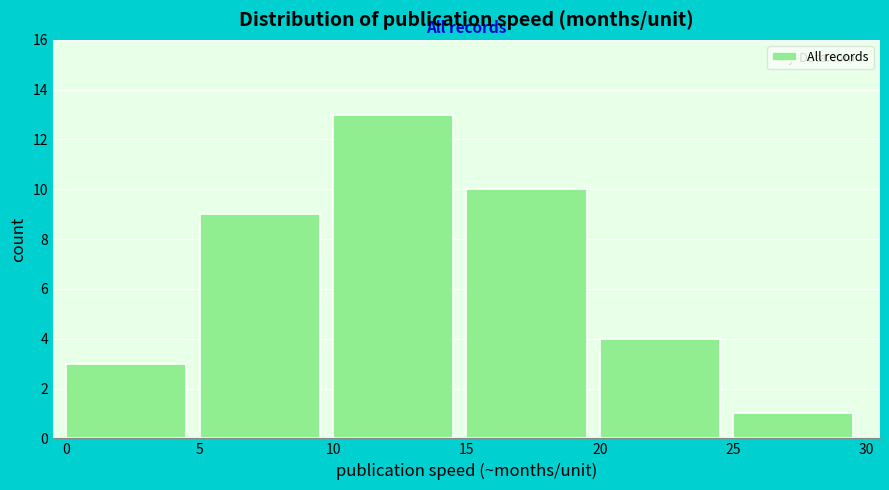

Reading left to right, list every bar in this chart as the range it spans on the x-axis followed by its height. The values are not printed on the chart, so give them approximately, as read against the axis.

0 to 5: 3
5 to 10: 9
10 to 15: 13
15 to 20: 10
20 to 25: 4
25 to 30: 1